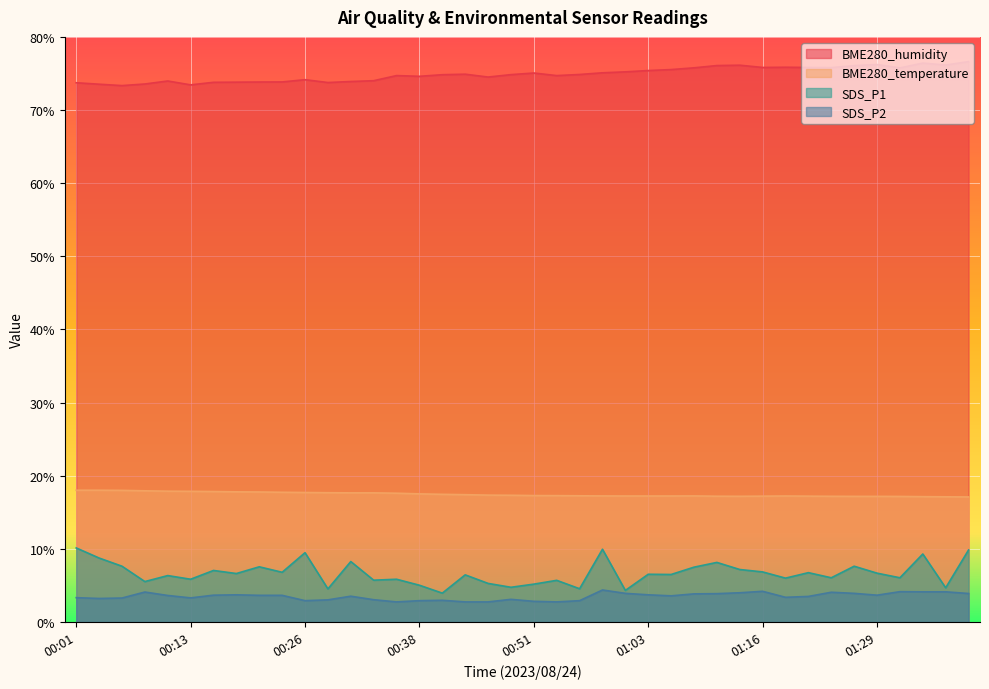

What are all the series names shown in the legend?

BME280_humidity, BME280_temperature, SDS_P1, SDS_P2